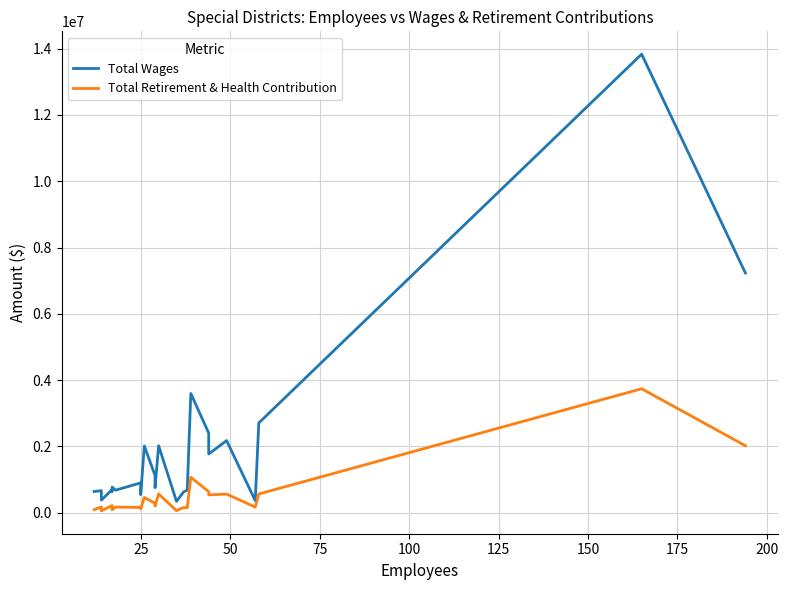

True or false: Total Retirement & Health Contribution and Total Wages intersect in this chart.

False